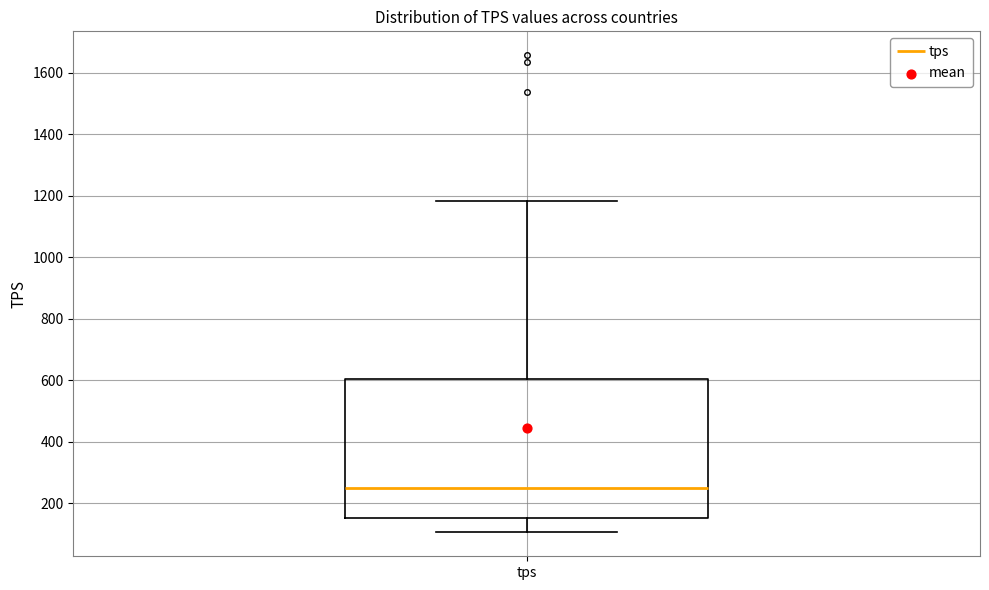

Where does the median line of the box for tps sit on the y-axis? The values are not printed on the chart, so give them approximately, as read against the axis.

260